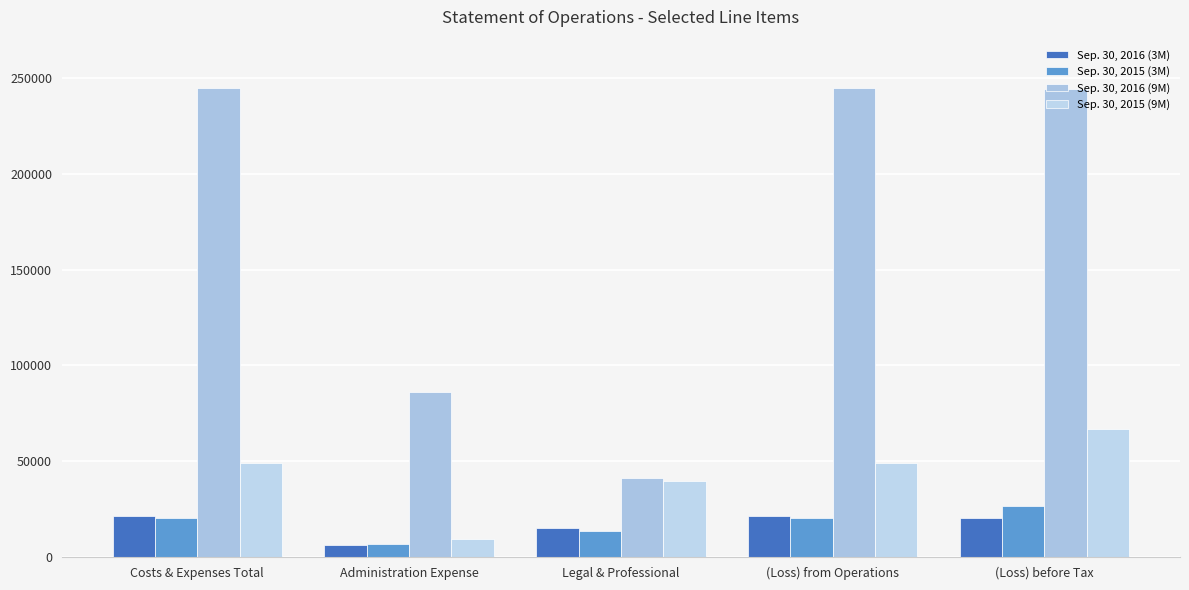

How many bars are there in each group?

4